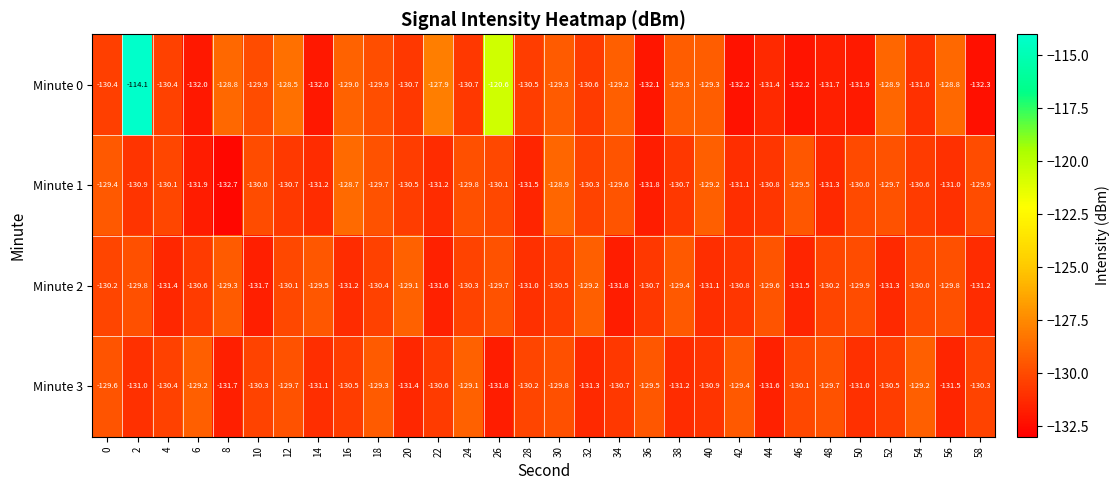

Which series has the largest range (max minus min)?

Minute 0